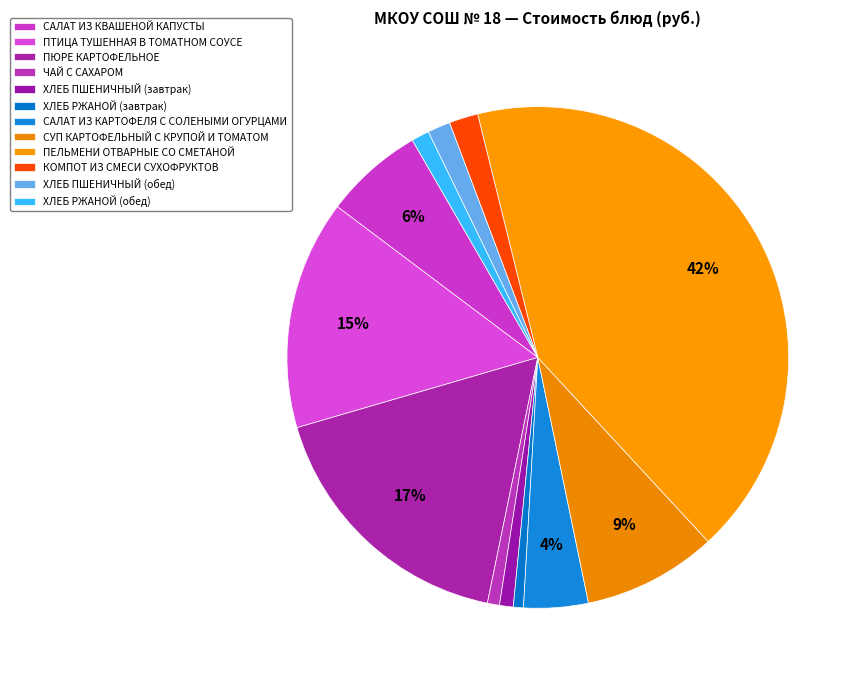

Is it true that ХЛЕБ ПШЕНИЧНЫЙ (обед) is 16% of the pie?

False